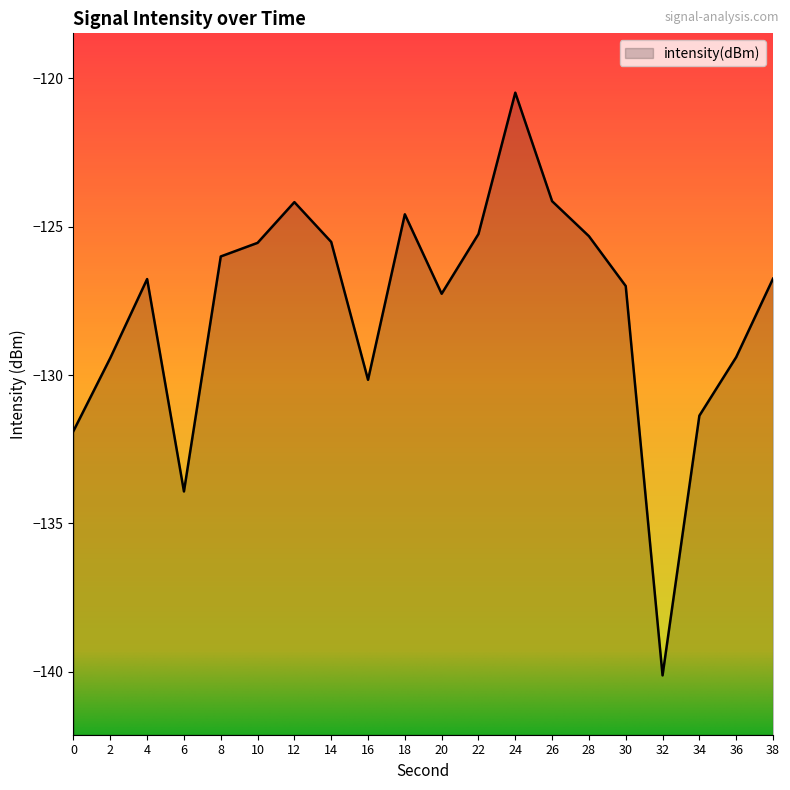

What is the minimum value shown in the chart?

-140.1